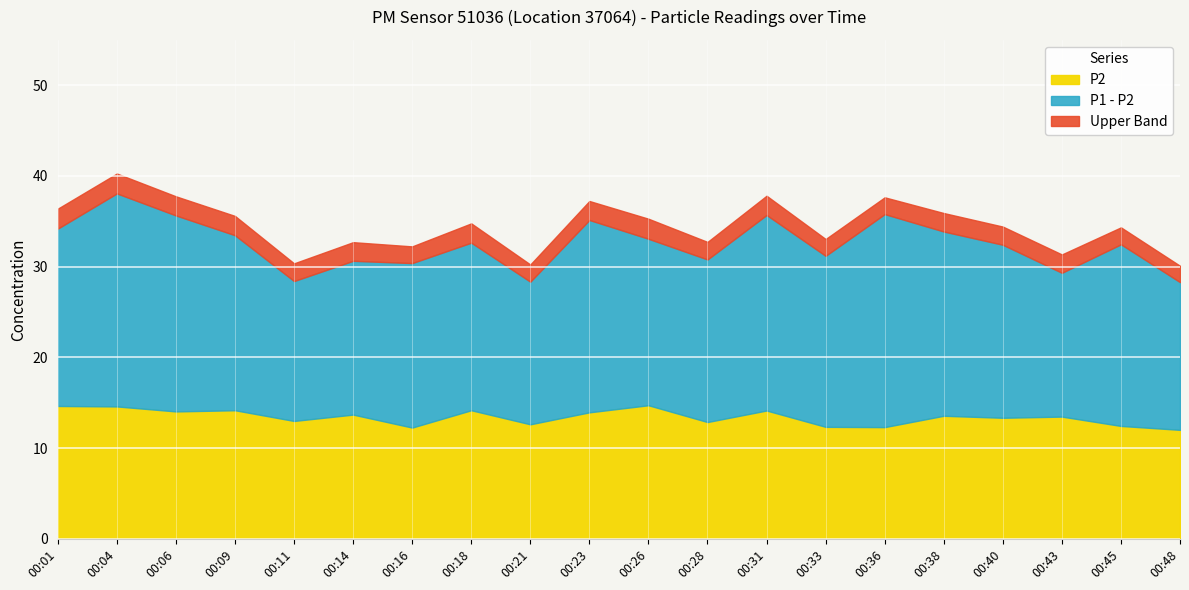

Count the number of data series in this chart.

2